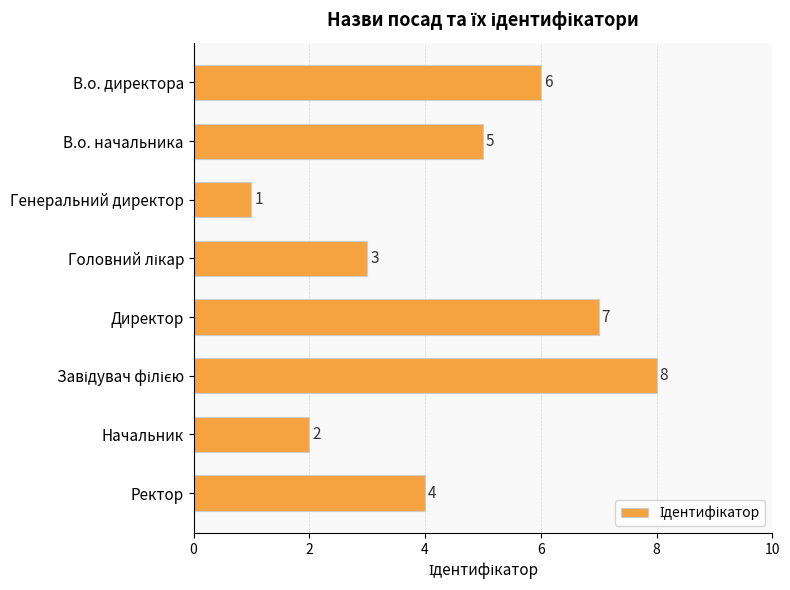

Reading top to bottom, extract all data points from this chart.

6	5	1	3	7	8	2	4